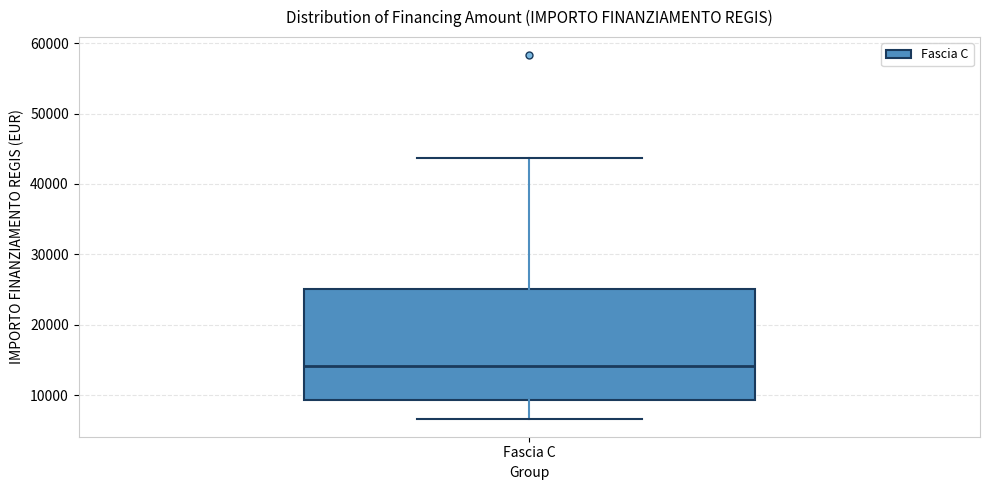

Where does the lower whisker of the box for Fascia C end on the y-axis? The values are not printed on the chart, so give them approximately, as read against the axis.

7000